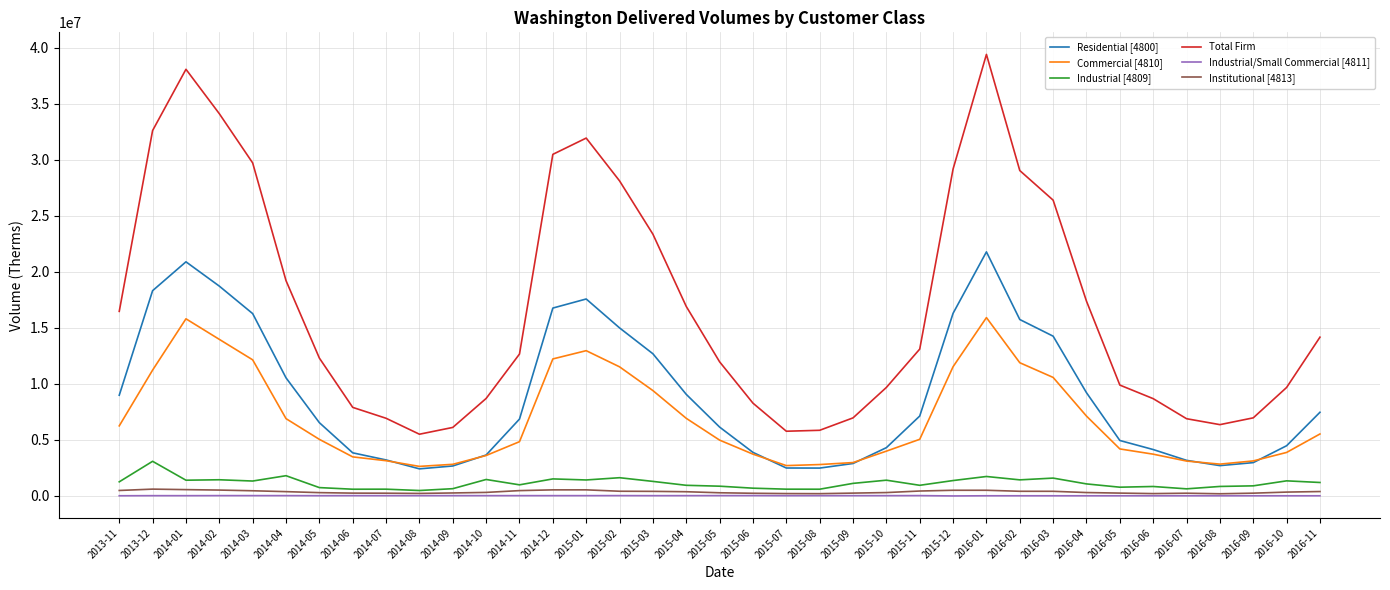

List the series in order of their peak value, highest first.

Total Firm, Residential [4800], Commercial [4810], Industrial [4809], Institutional [4813], Industrial/Small Commercial [4811]